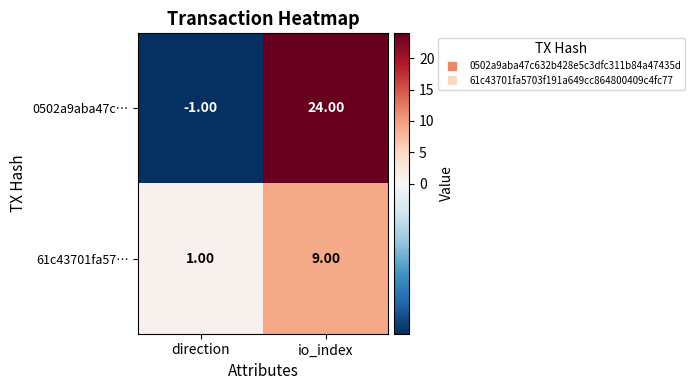

Which series has the largest total across all categories?

0502a9aba47c…